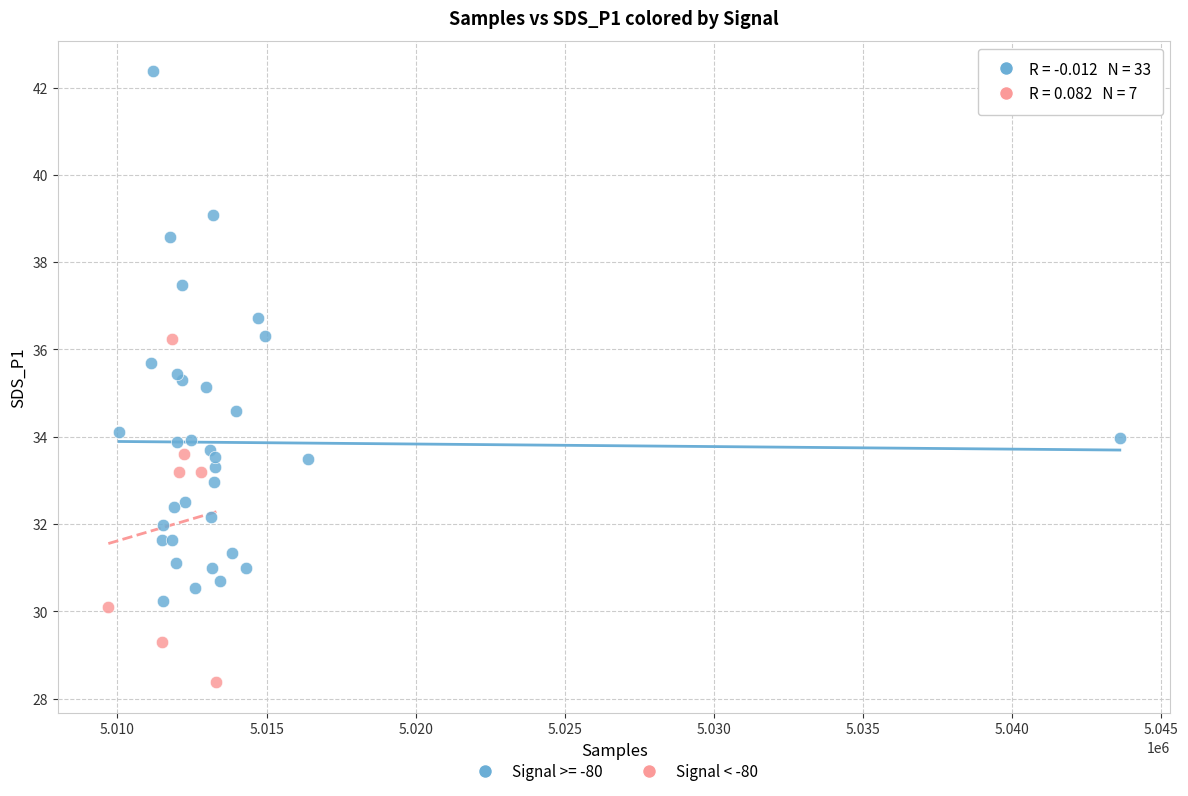

Which series has the widest spread of Y values?

Signal >= -80